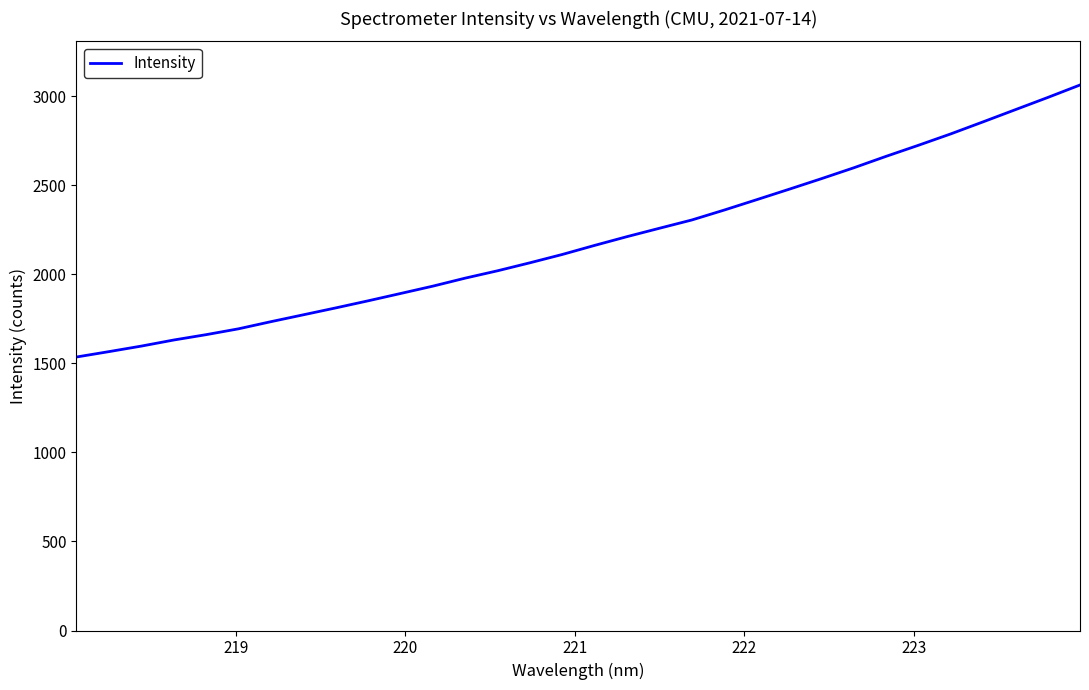

Does the chart display data point markers on the line(s)?

No